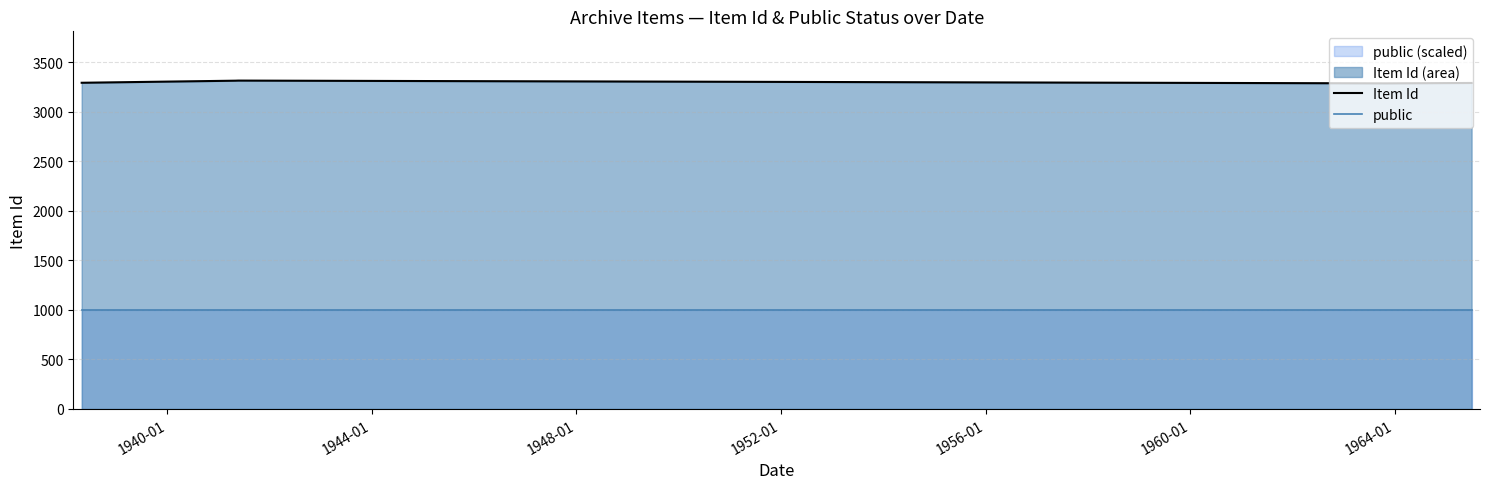

Which series has the largest total across all categories?

Item Id